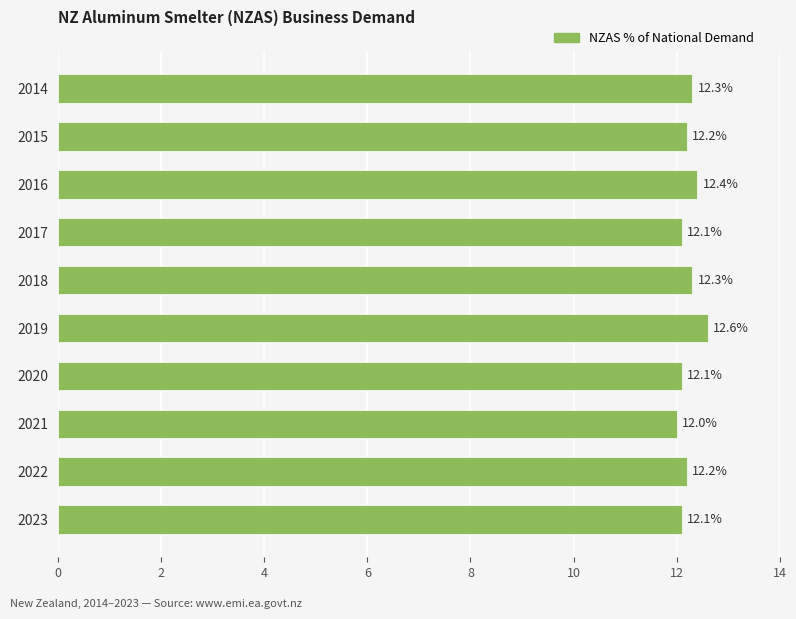

At which label is the value closest to 12?

2021